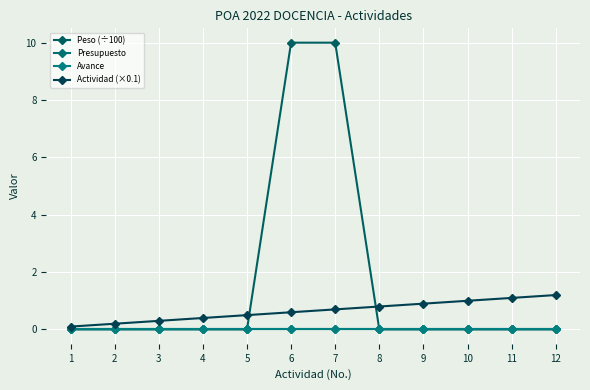

The value of Peso (÷100) at 7 is 5.3. True or false?

False